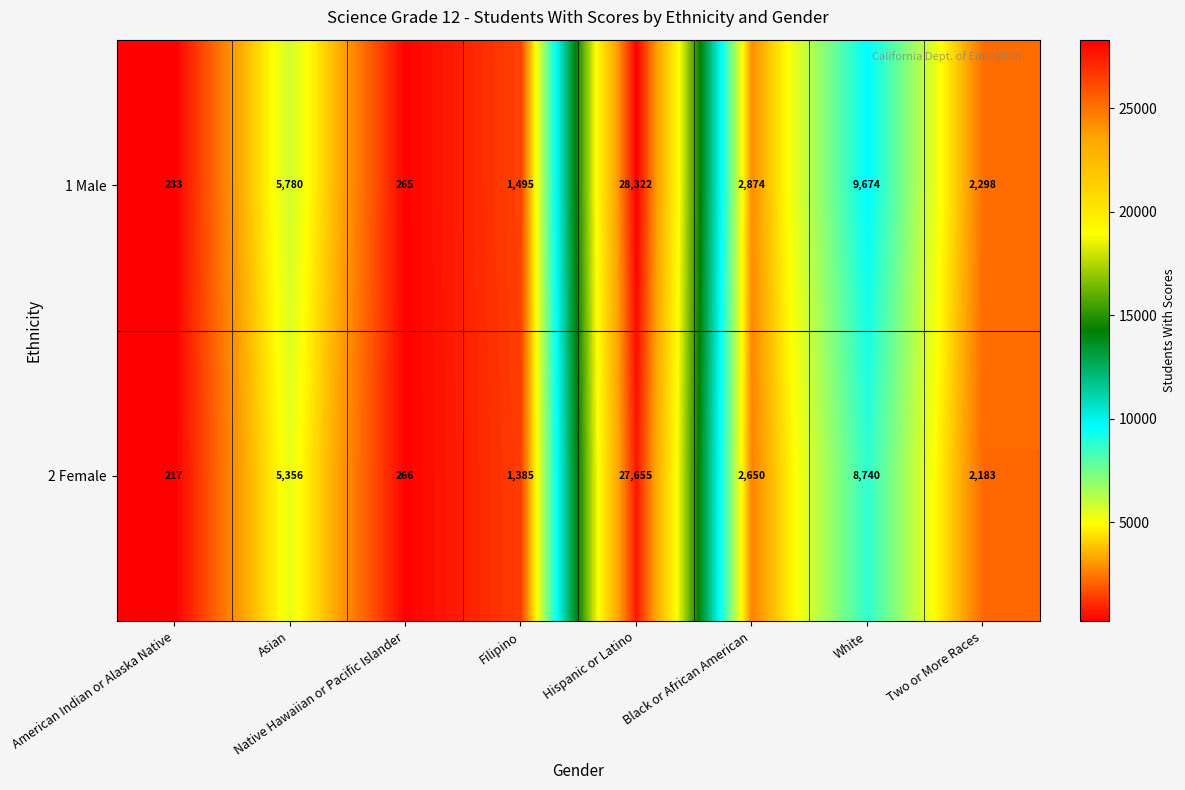

What is the total value across all series at American Indian or Alaska Native?

450